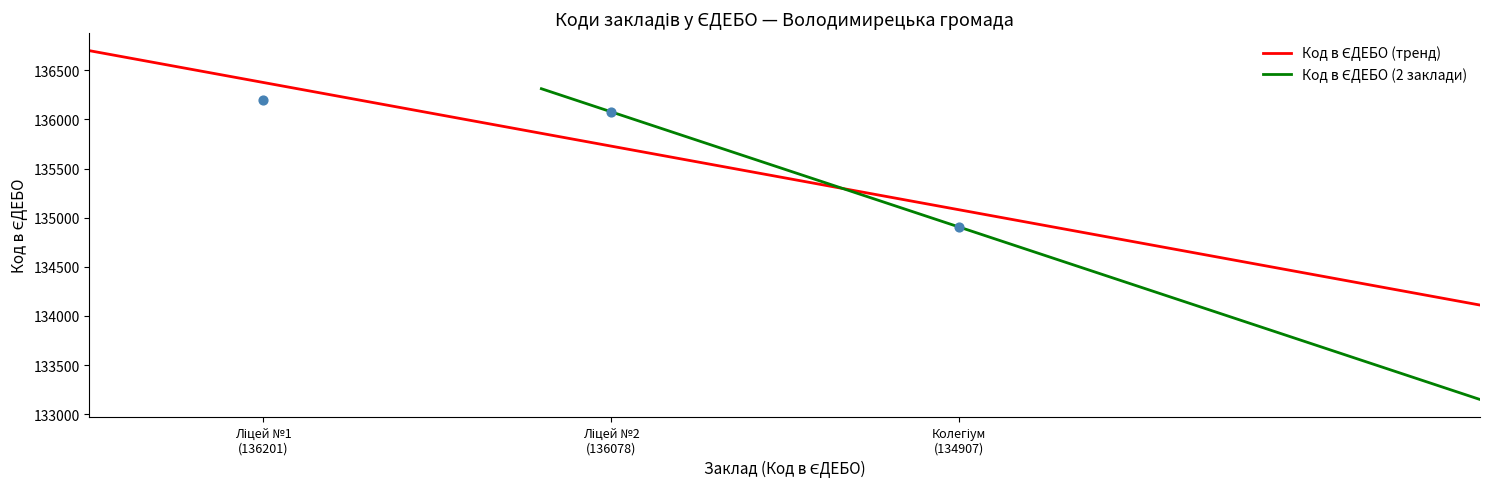

What is the ratio of the value at Колегіум (134907) to the value at Ліцей №1 (136201)?

1.0